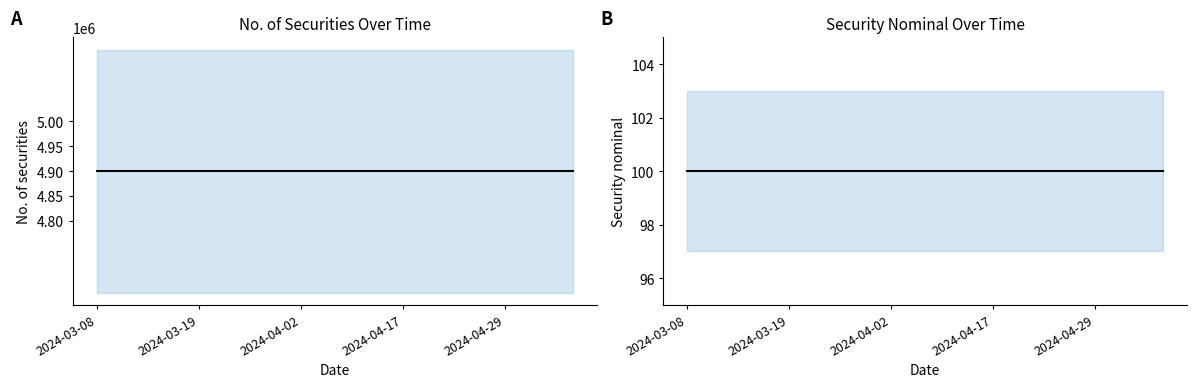

Is this an area chart (filled region under the line)?

No